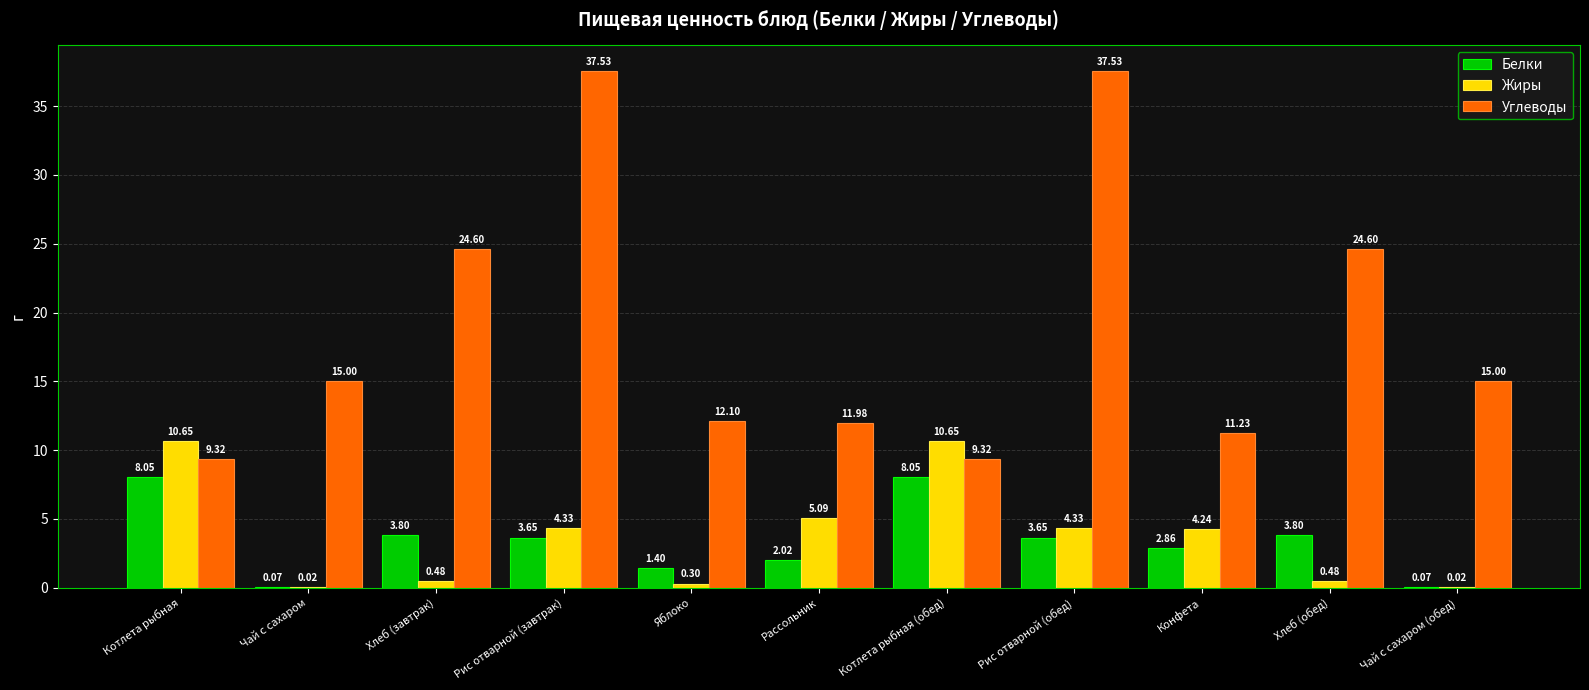

What are all the series names shown in the legend?

Белки, Жиры, Углеводы